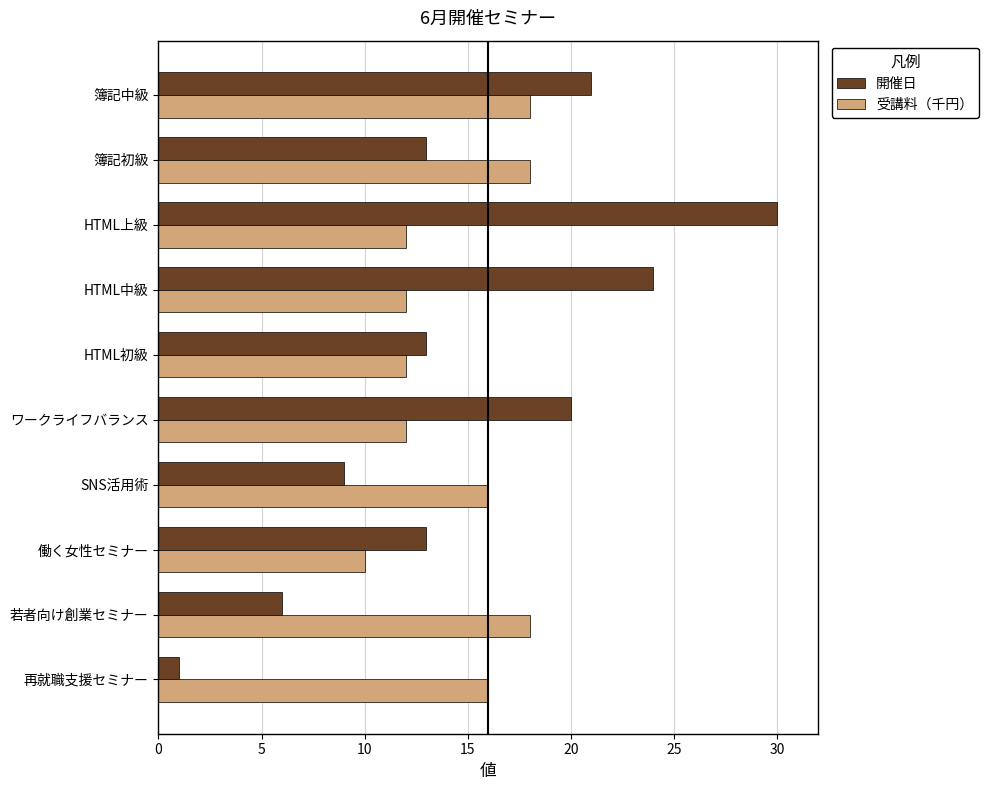

What is the sum of the 受講料（千円） values at HTML初級 and 若者向け創業セミナー?

30